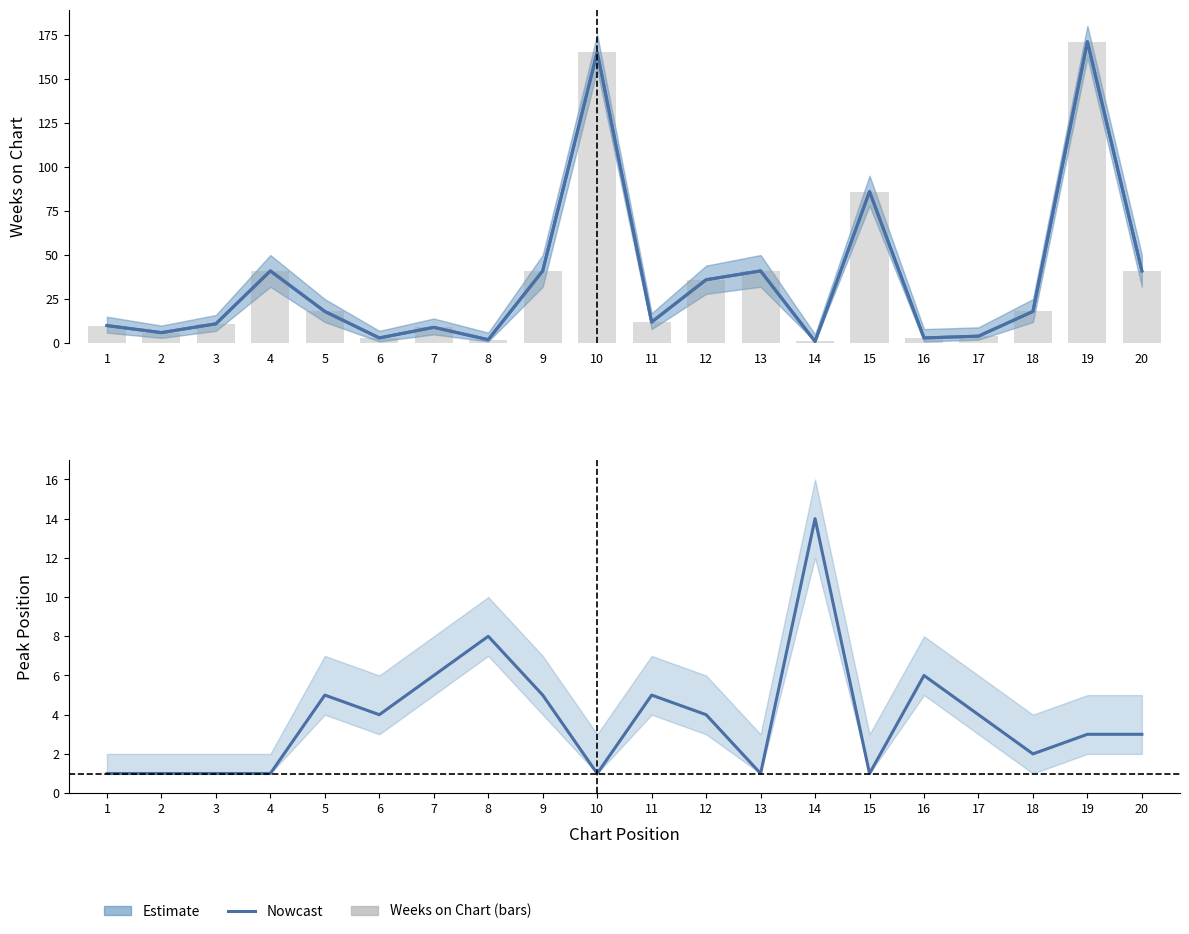

At which category does the chart reach its peak across all series?

19